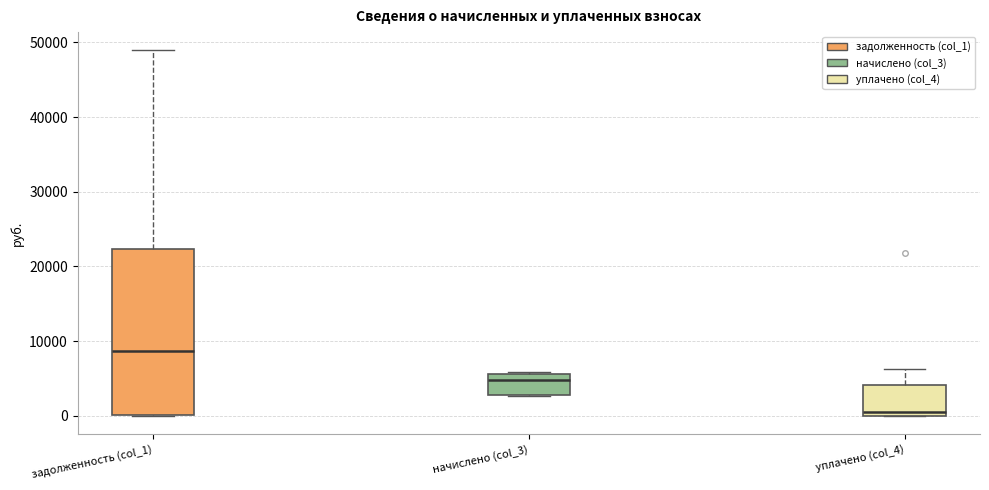

Which box's median line is the highest?

задолженность (col_1)